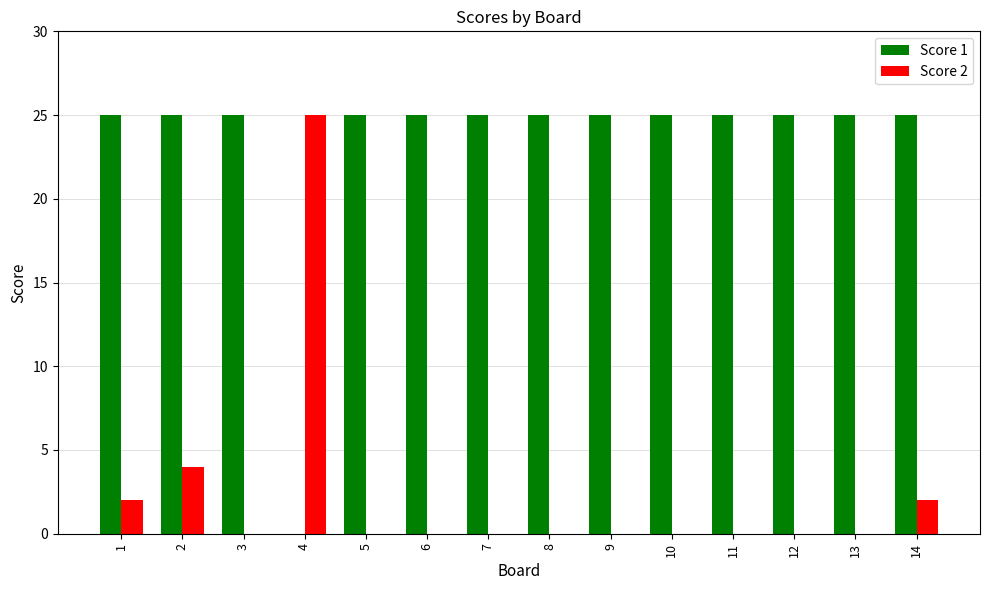

What is the average value of the Score 2 series?

2